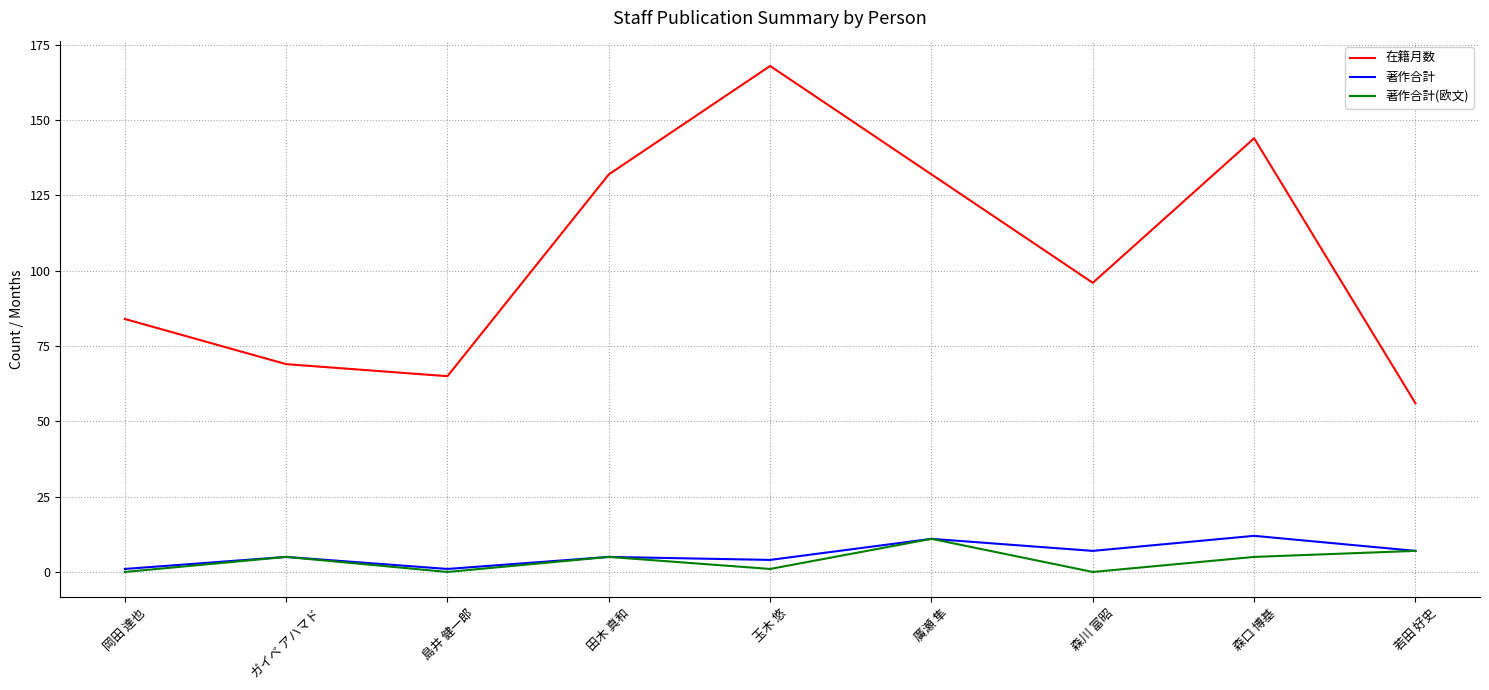

At which category does 著作合計 reach its first local peak?

ガイベ アハマド